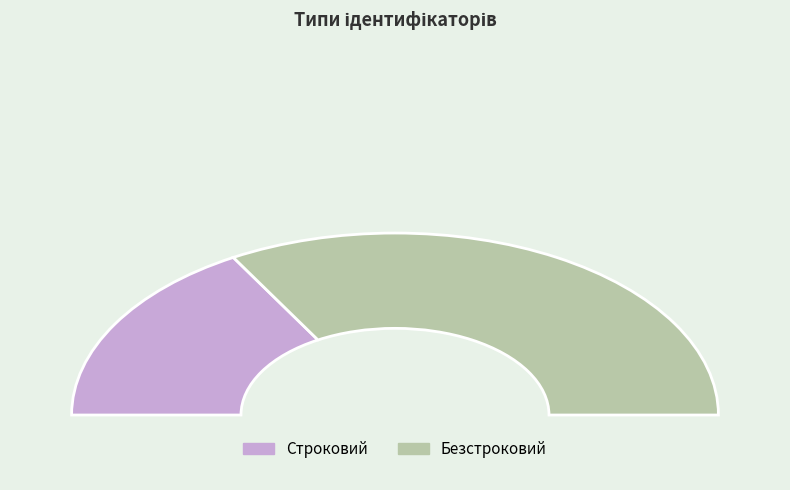

Which category has the smallest portion of the pie?

Строковий